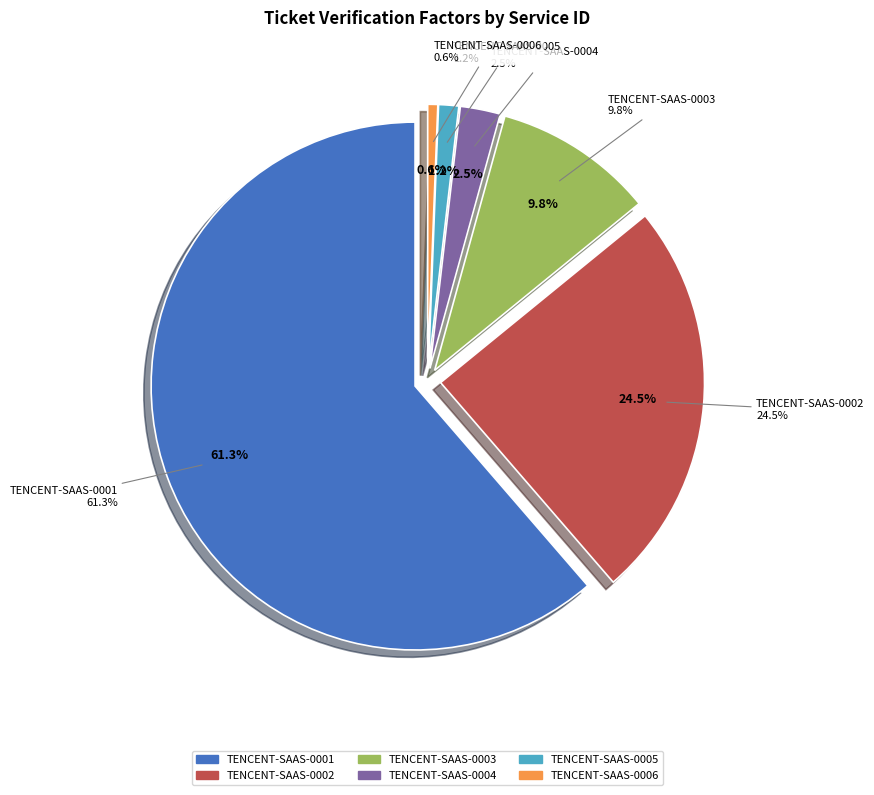

What is the total percentage of TENCENT-SAAS-0001 and TENCENT-SAAS-0003?

71.2%